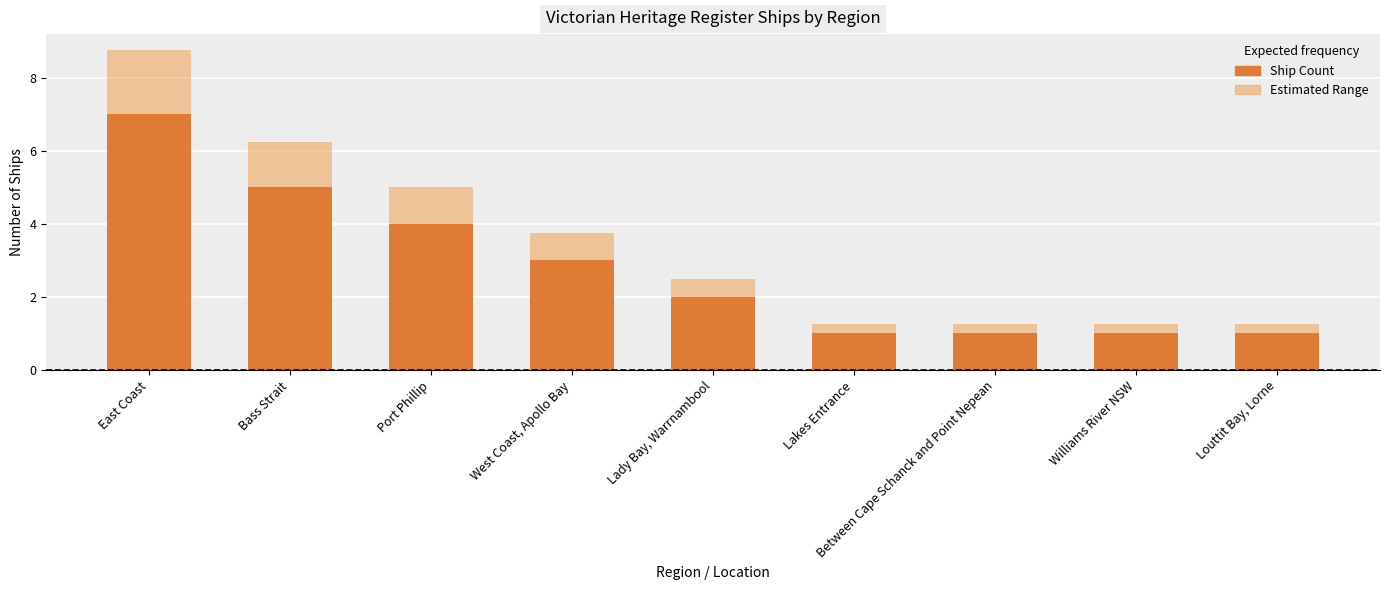

How many series are shown in this chart?

2